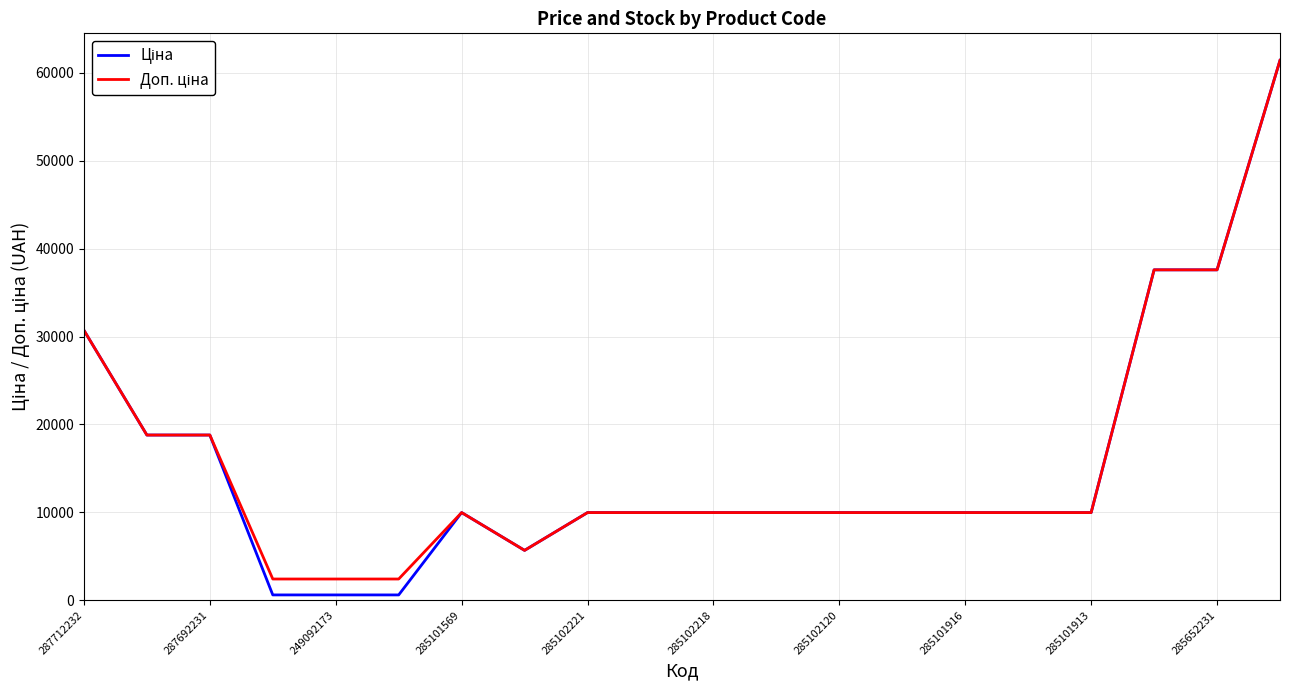

What is the total value across all series at 285652231?

75187.2